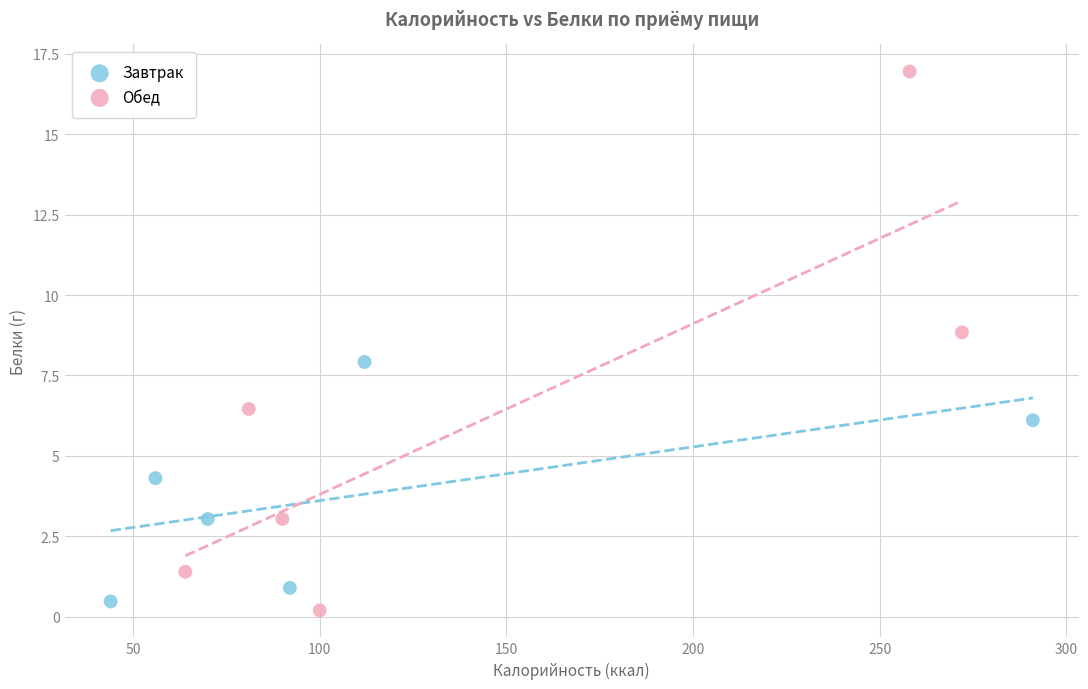

Which series has the widest spread of Y values?

Обед